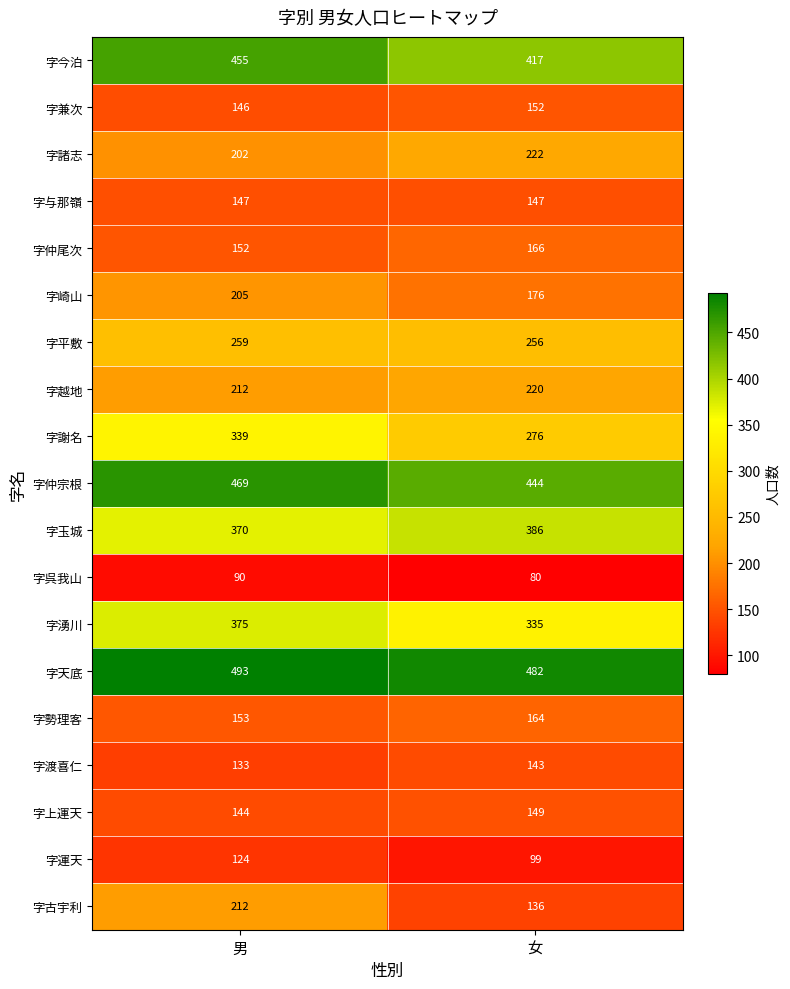

At which label does 字古宇利 reach its peak?

男